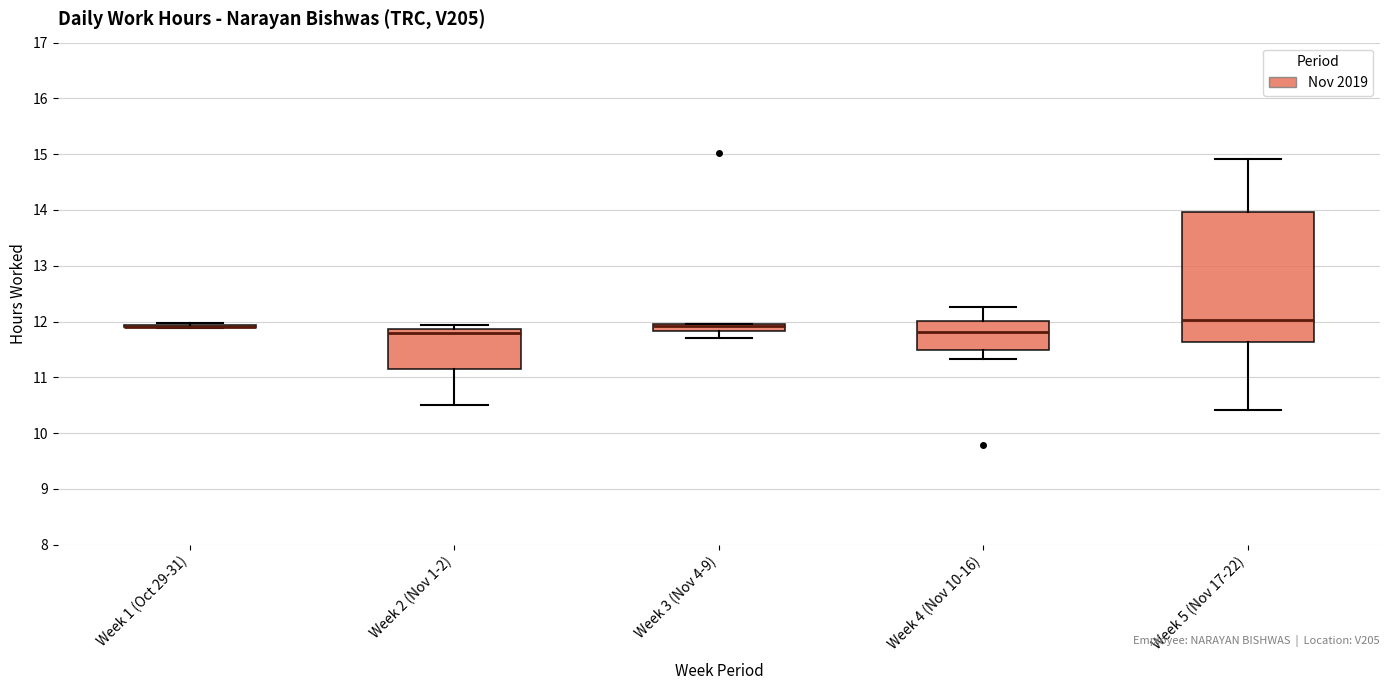

Which box is the tallest, from its lower edge to its upper edge?

Week 5 (Nov 17-22)